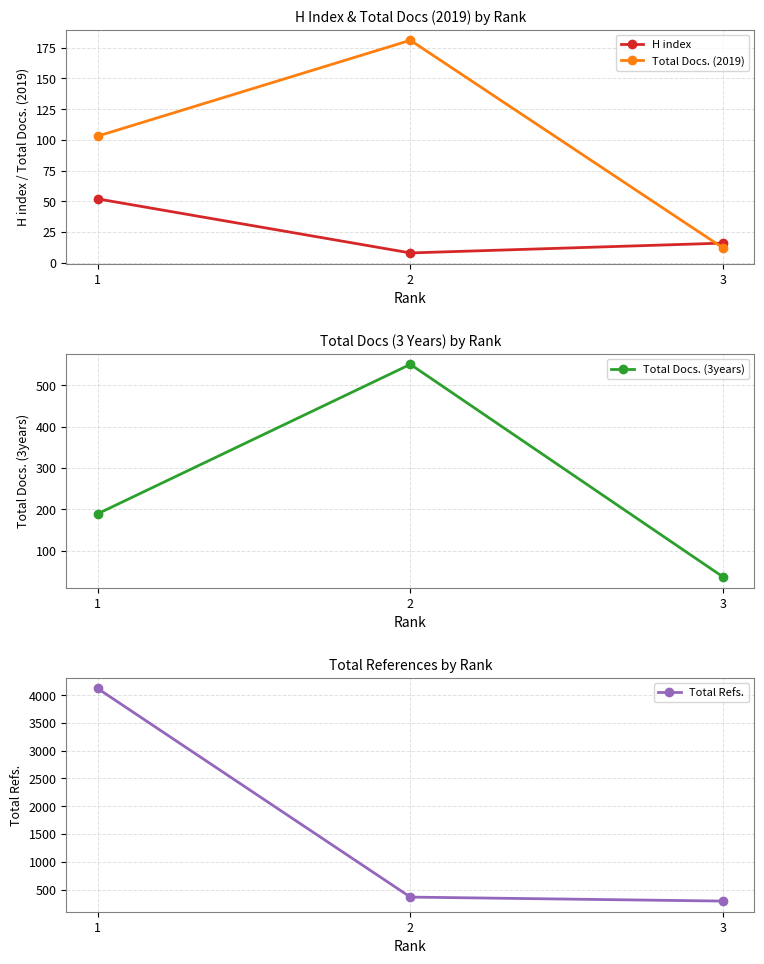

What are all the series names shown in the legend?

H index, Total Docs. (2019), Total Docs. (3years), Total Refs.